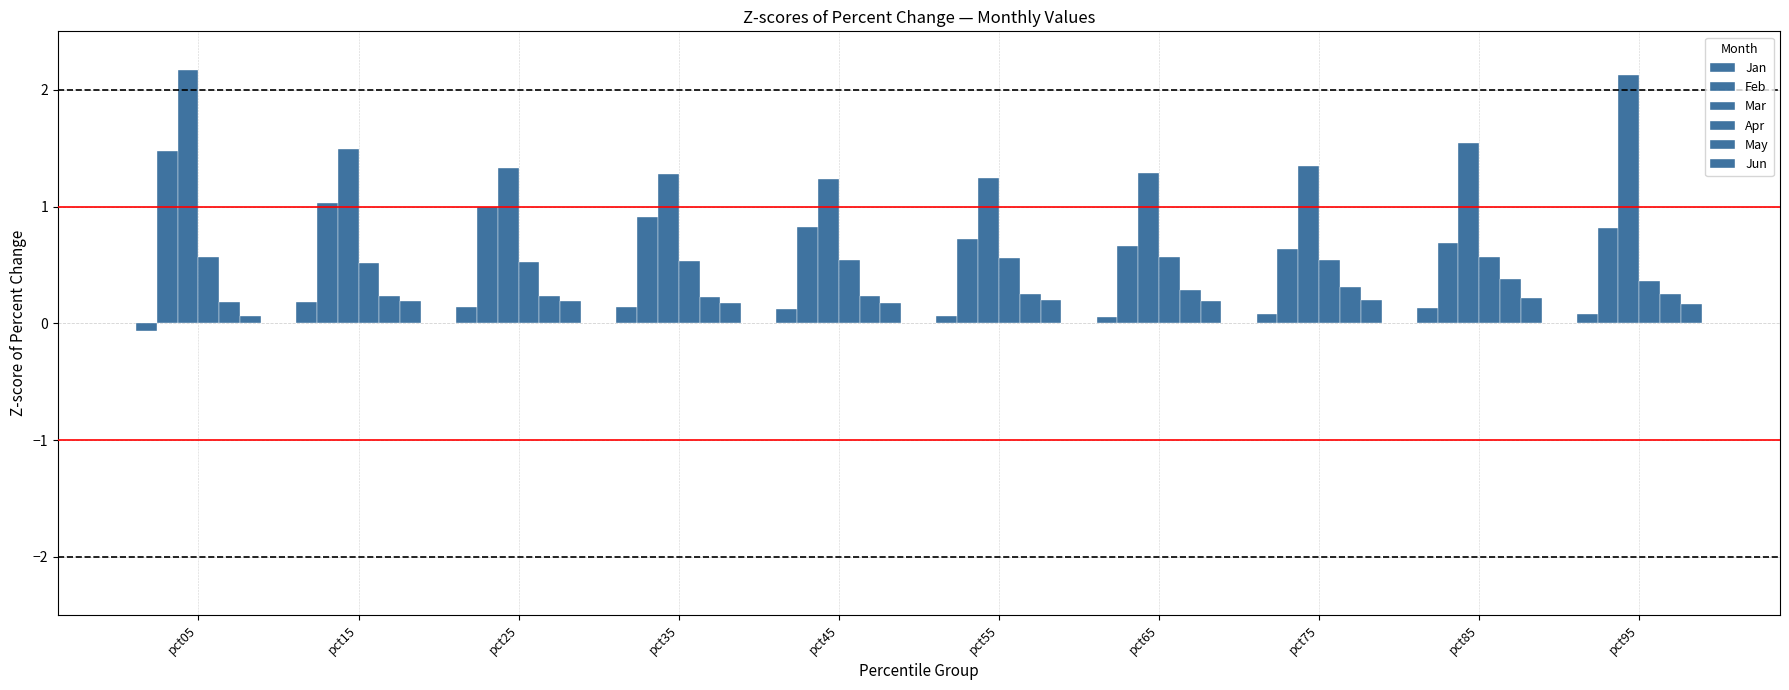

Reading left to right, list all the values displayed in this chart.

Jan: pct05=-0.1	pct15=0.2	pct25=0.1	pct35=0.1	pct45=0.1	pct55=0.1	pct65=0.1	pct75=0.1	pct85=0.1	pct95=0.1
Feb: pct05=1.5	pct15=1.0	pct25=1.0	pct35=0.9	pct45=0.8	pct55=0.7	pct65=0.7	pct75=0.6	pct85=0.7	pct95=0.8
Mar: pct05=2.2	pct15=1.5	pct25=1.3	pct35=1.3	pct45=1.2	pct55=1.2	pct65=1.3	pct75=1.3	pct85=1.5	pct95=2.1
Apr: pct05=0.6	pct15=0.5	pct25=0.5	pct35=0.5	pct45=0.5	pct55=0.6	pct65=0.6	pct75=0.5	pct85=0.6	pct95=0.4
May: pct05=0.2	pct15=0.2	pct25=0.2	pct35=0.2	pct45=0.2	pct55=0.3	pct65=0.3	pct75=0.3	pct85=0.4	pct95=0.3
Jun: pct05=0.1	pct15=0.2	pct25=0.2	pct35=0.2	pct45=0.2	pct55=0.2	pct65=0.2	pct75=0.2	pct85=0.2	pct95=0.2